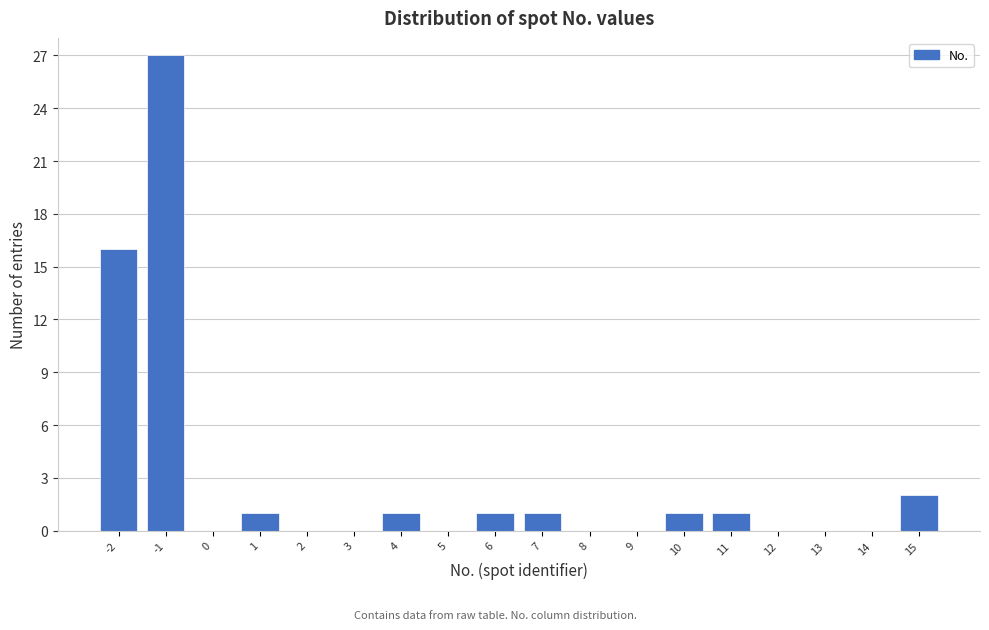

Reading left to right, transcribe this chart: for each bar, give the range it covers on the x-axis and its height. The values are not printed on the chart, so give them approximately, as read against the axis.

-2.5 to -1.5: 16
-1.5 to -0.5: 27
-0.5 to 0.5: 0
0.5 to 1.5: 1
1.5 to 2.5: 0
2.5 to 3.5: 0
3.5 to 4.5: 1
4.5 to 5.5: 0
5.5 to 6.5: 1
6.5 to 7.5: 1
7.5 to 8.5: 0
8.5 to 9.5: 0
9.5 to 10.5: 1
10.5 to 11.5: 1
11.5 to 12.5: 0
12.5 to 13.5: 0
13.5 to 14.5: 0
14.5 to 15.5: 2